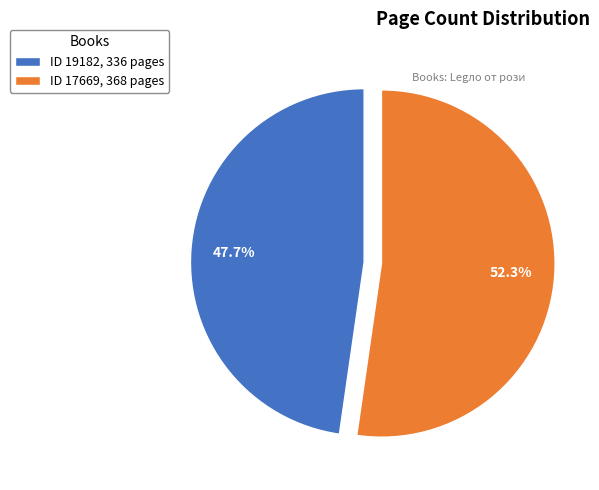

What portion of the pie excludes ID 19182, 336 pages?

52.3%